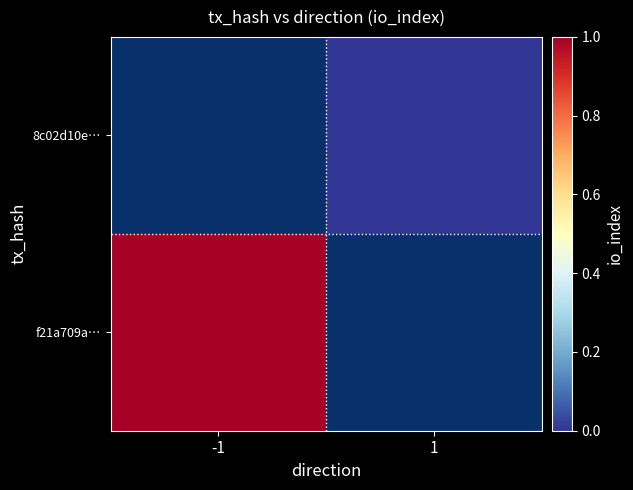

What is the greatest value displayed?

1.0